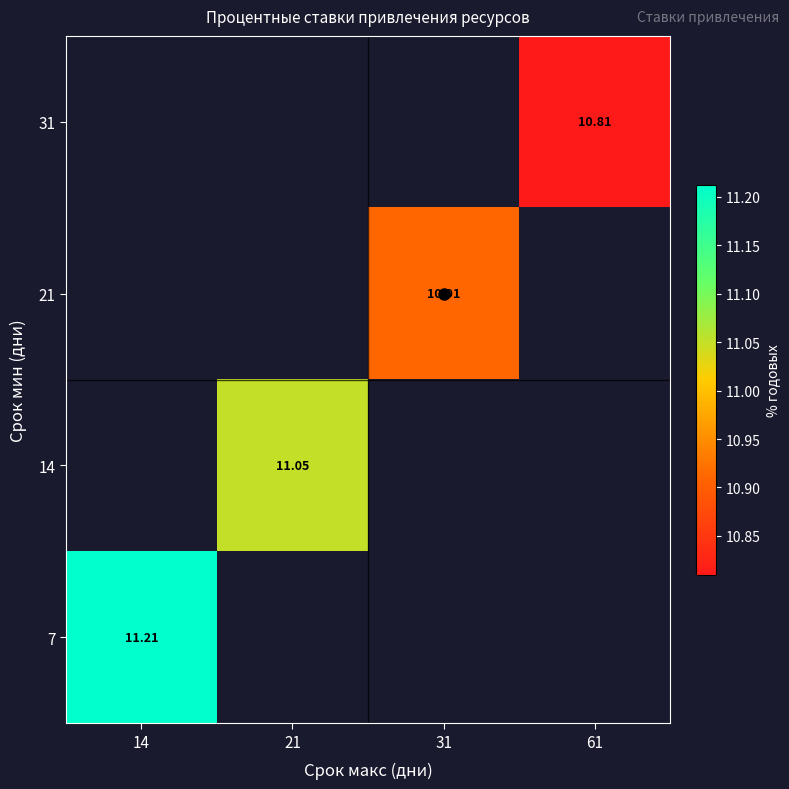

At which label does 31 reach its minimum?

14